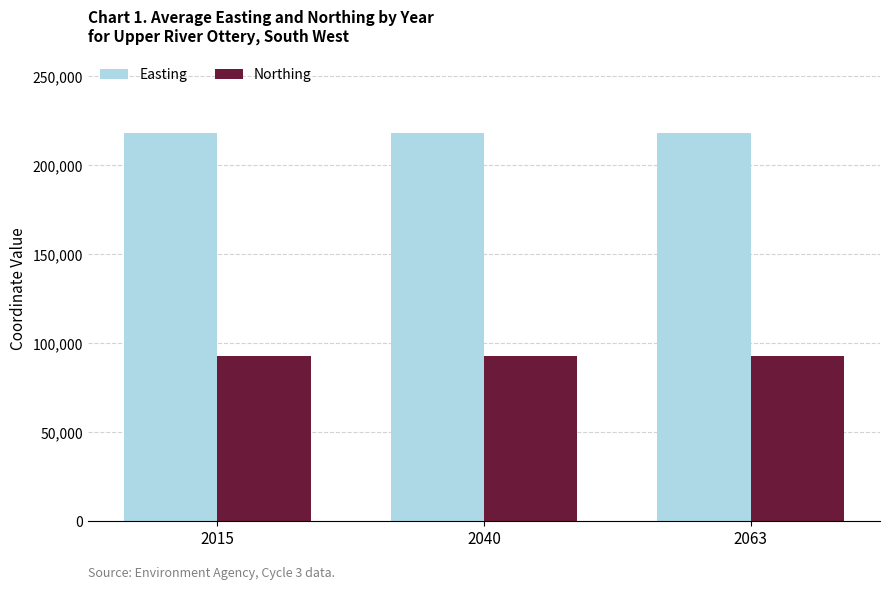

What is the smallest value displayed?

92993